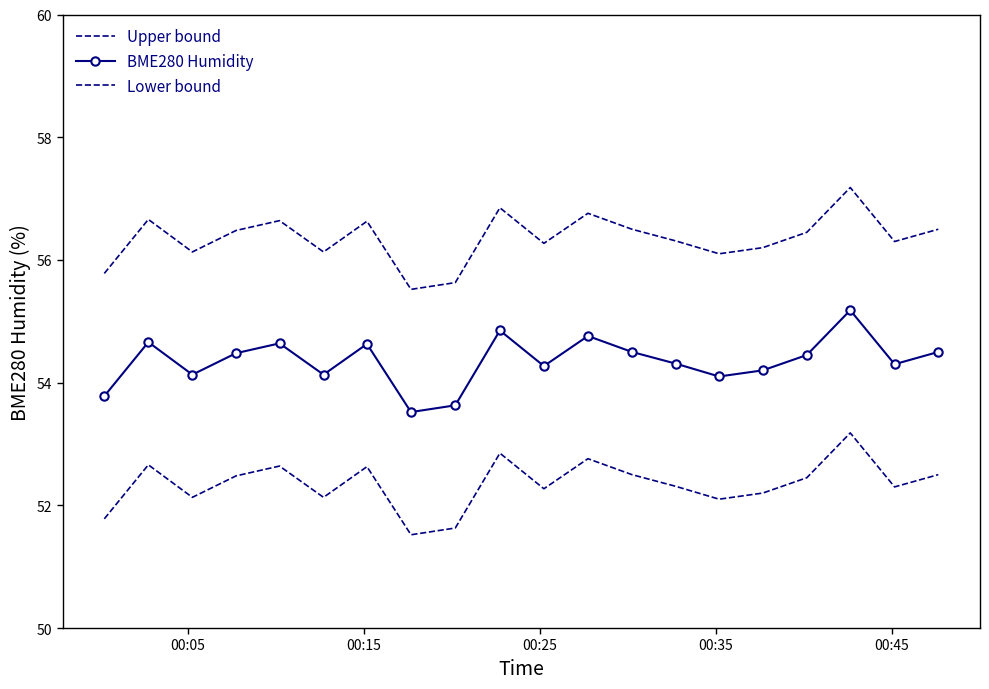

In Upper bound, how many points are lower than both neighbors (excluding endpoints)?

6